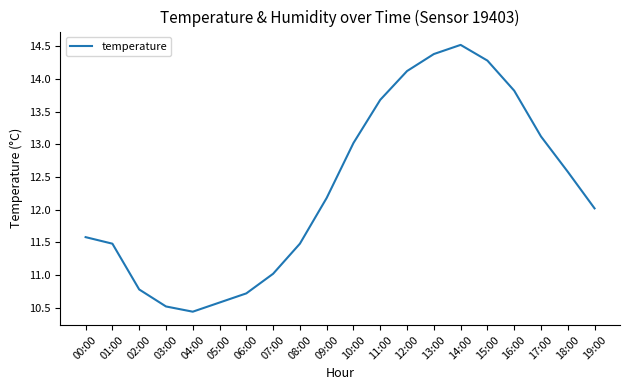

What is the sum of all values?

246.3